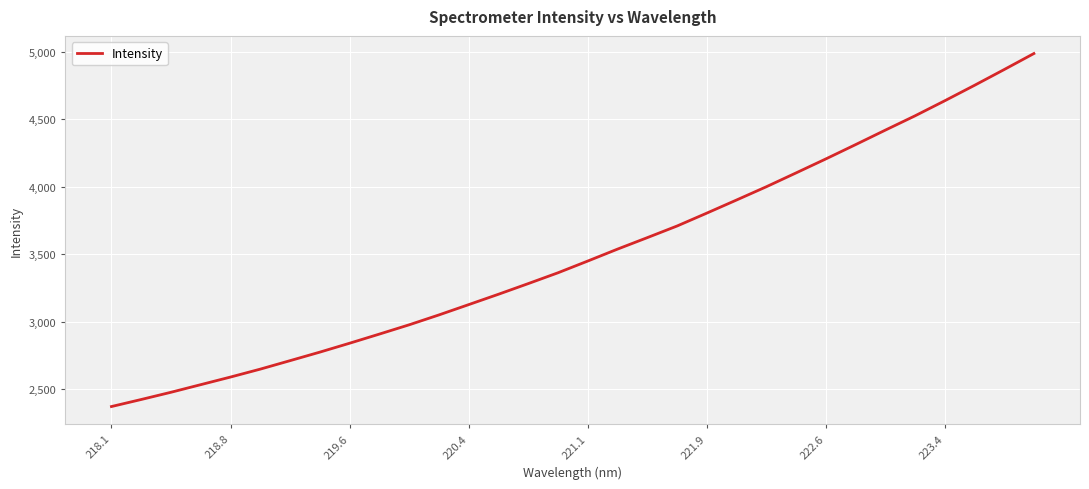

What is the maximum value shown in the chart?

4988.6